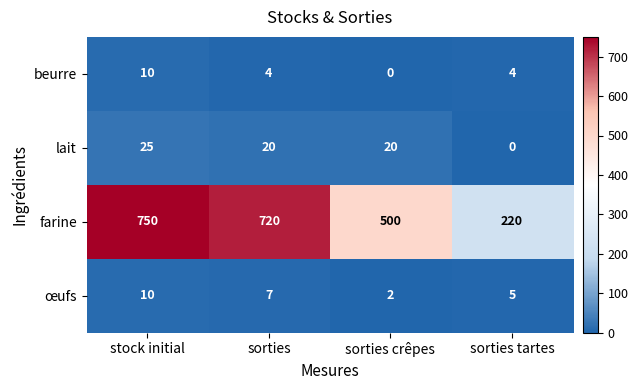

Which series has the widest spread of values?

farine